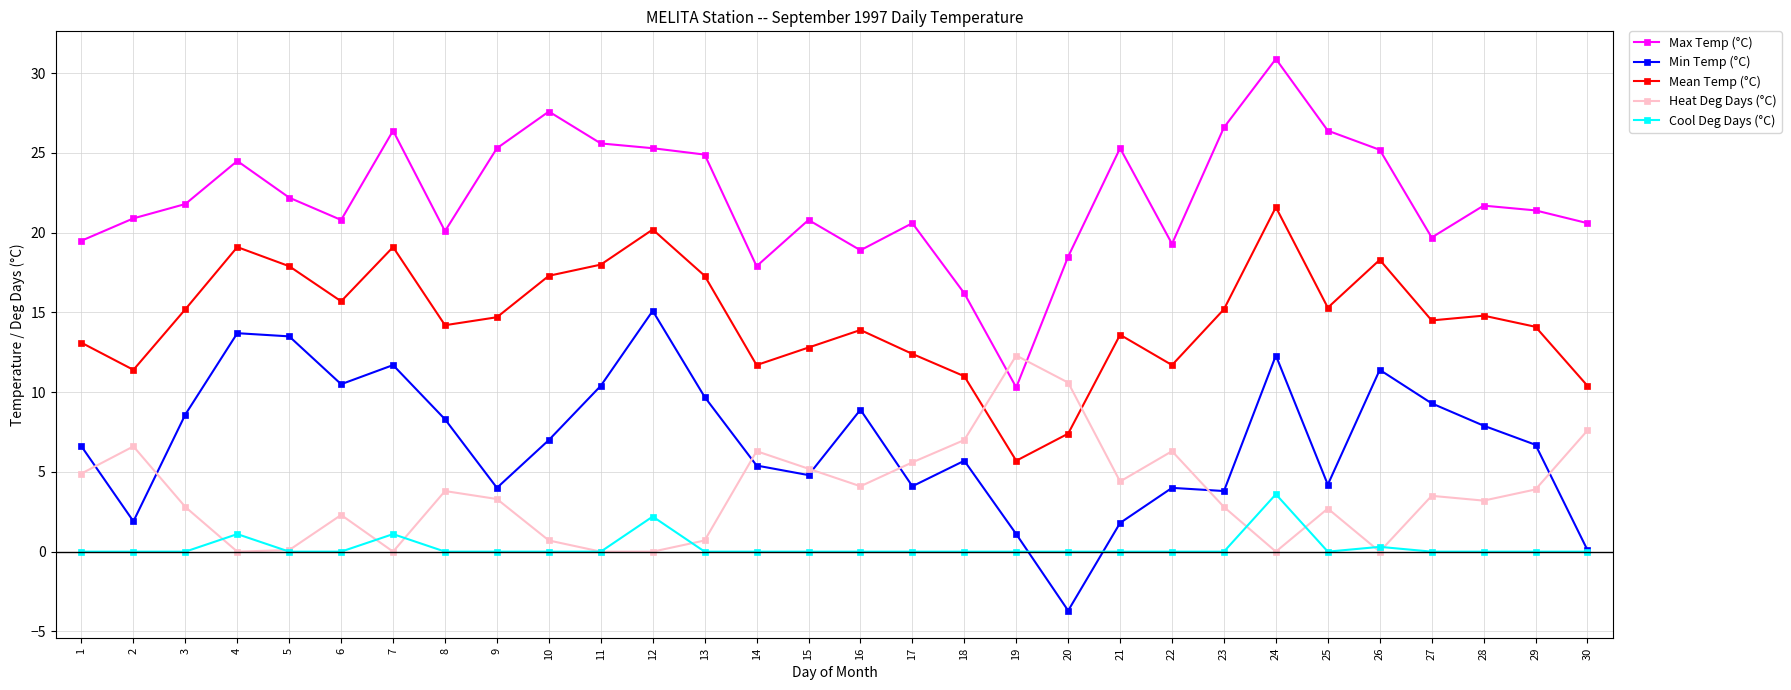

At 7, list the series in order from largest to smallest.

Max Temp (°C), Mean Temp (°C), Min Temp (°C), Cool Deg Days (°C), Heat Deg Days (°C)